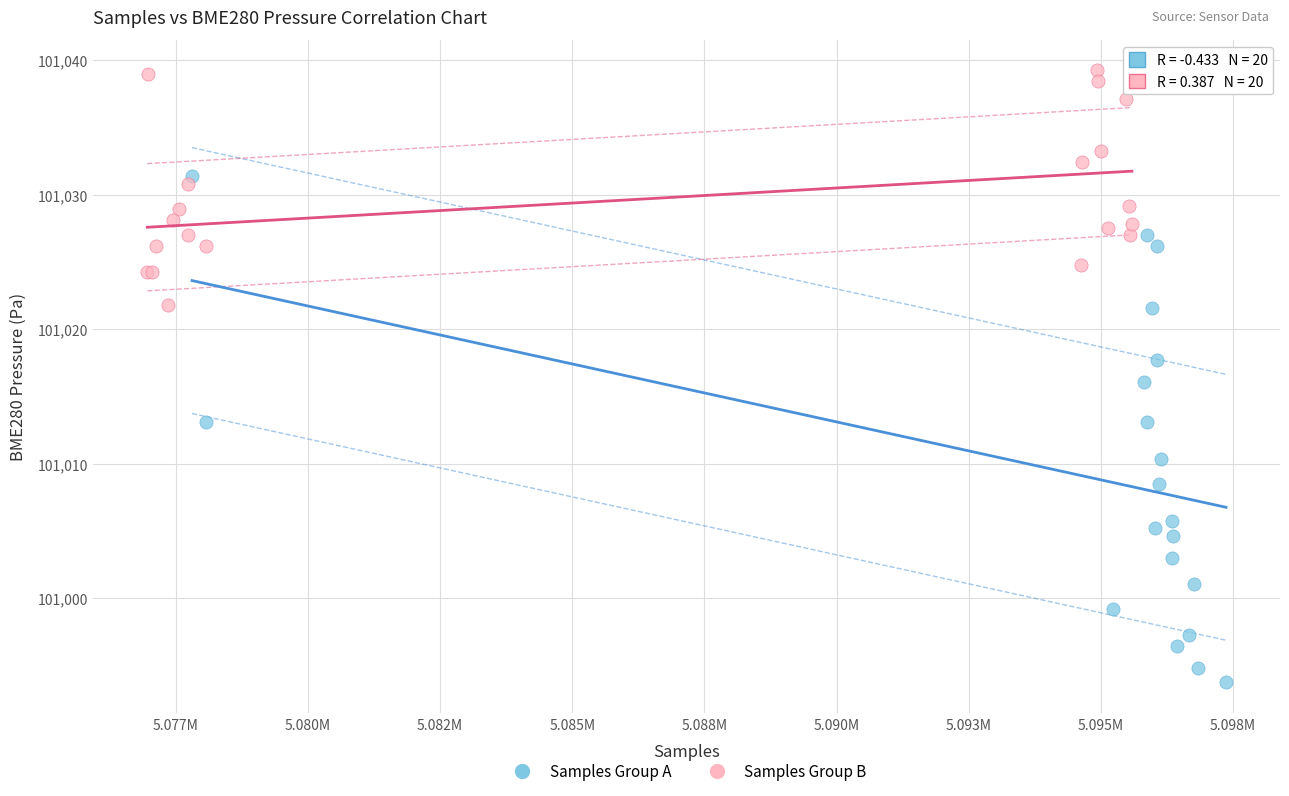

What are all the series names shown in the legend?

Samples Group A, Samples Group B